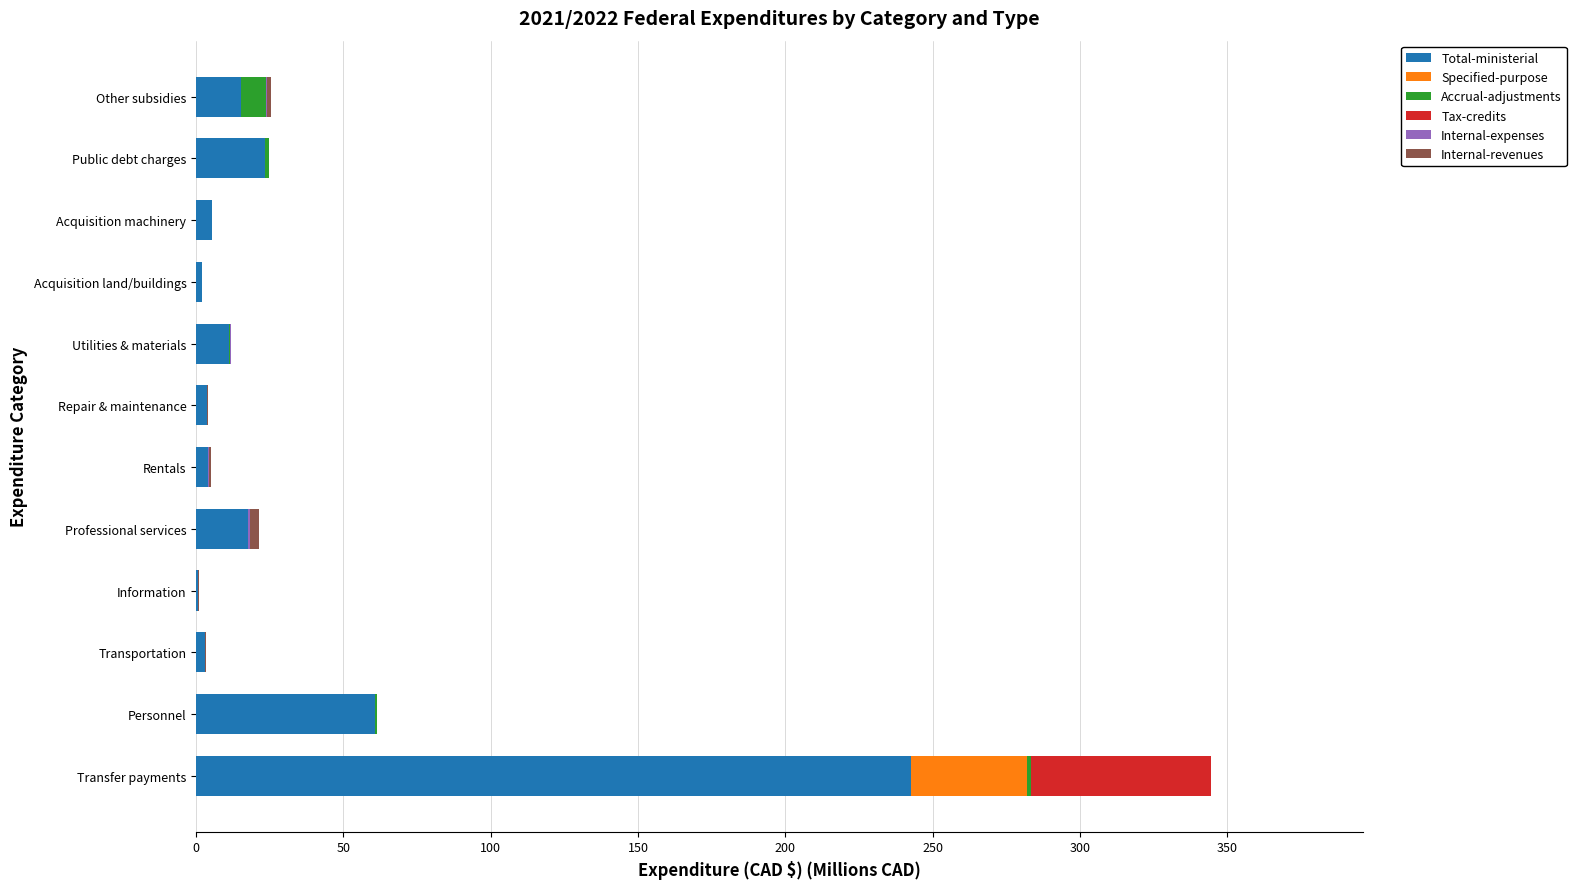

At which category is the sum across all series the highest?

Transfer payments